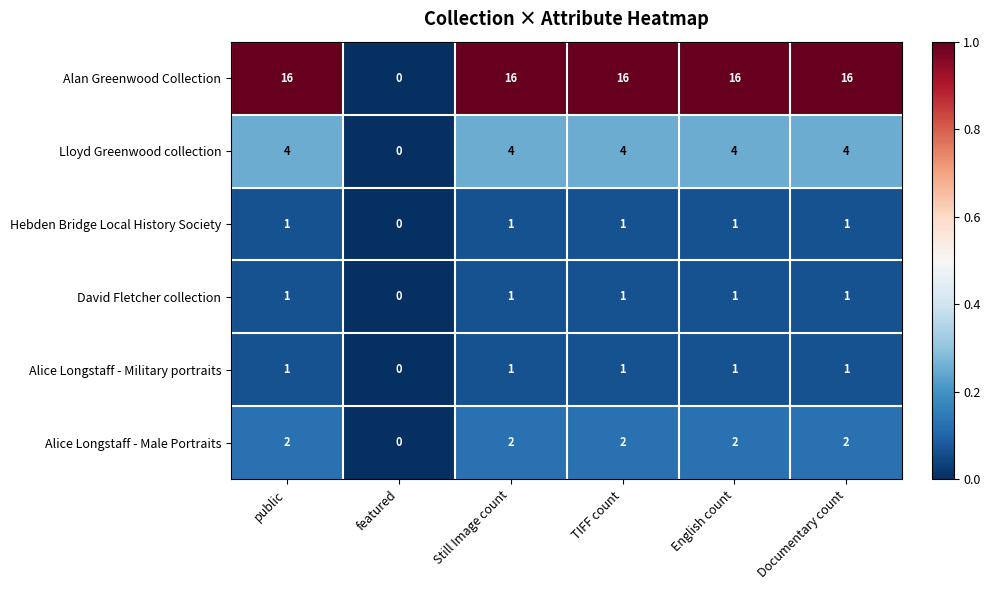

True or false: Alice Longstaff - Male Portraits has a value of 2 at Documentary count.

True